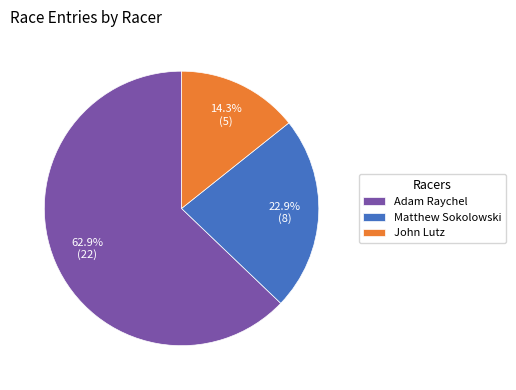

Count the number of slices in the pie.

3